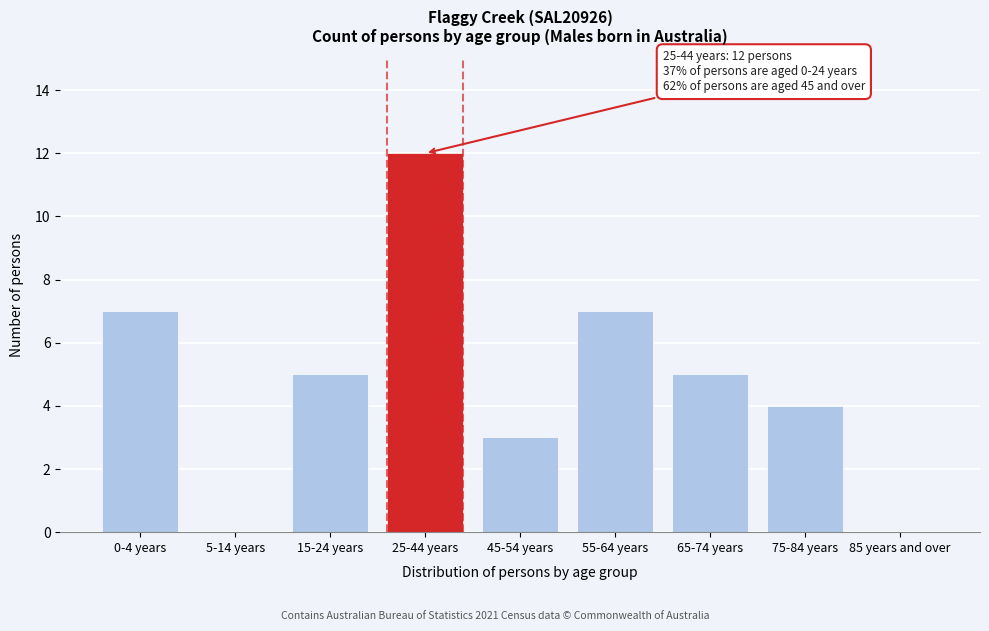

Reading right to left, list all the values displayed in this chart.

85 years and over=0	75-84 years=4	65-74 years=5	55-64 years=7	45-54 years=3	25-44 years=12	15-24 years=5	5-14 years=0	0-4 years=7